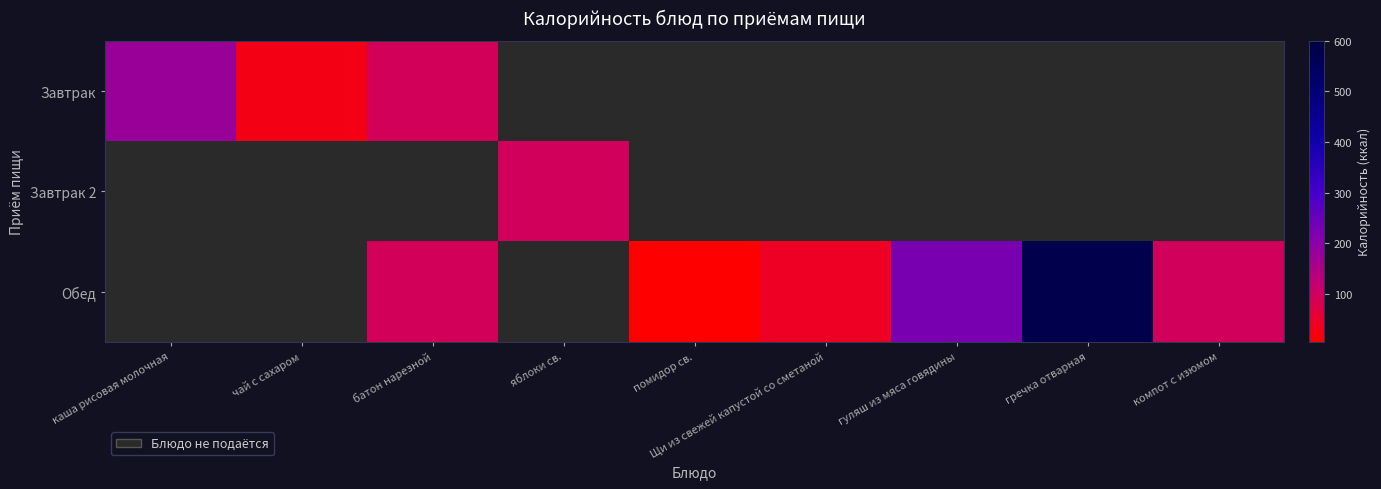

How many positive values does the Обед series have?

6